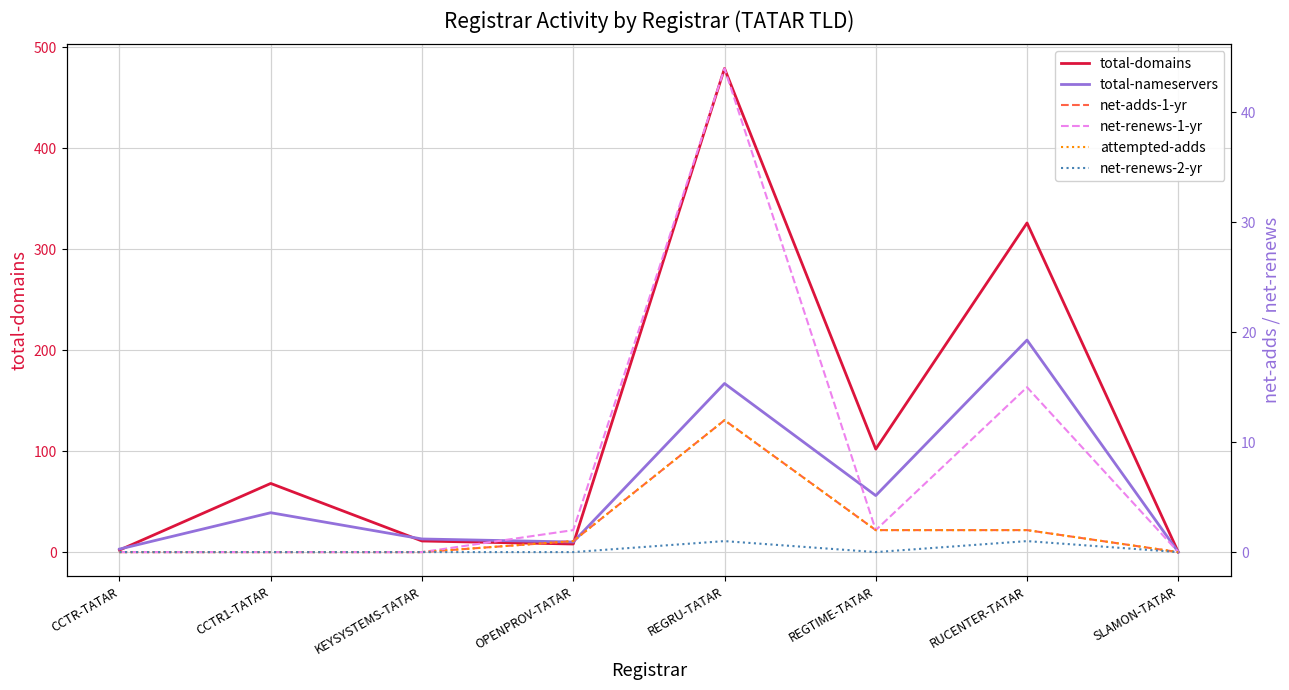

What is the total value across all series at REGTIME-TATAR?

164